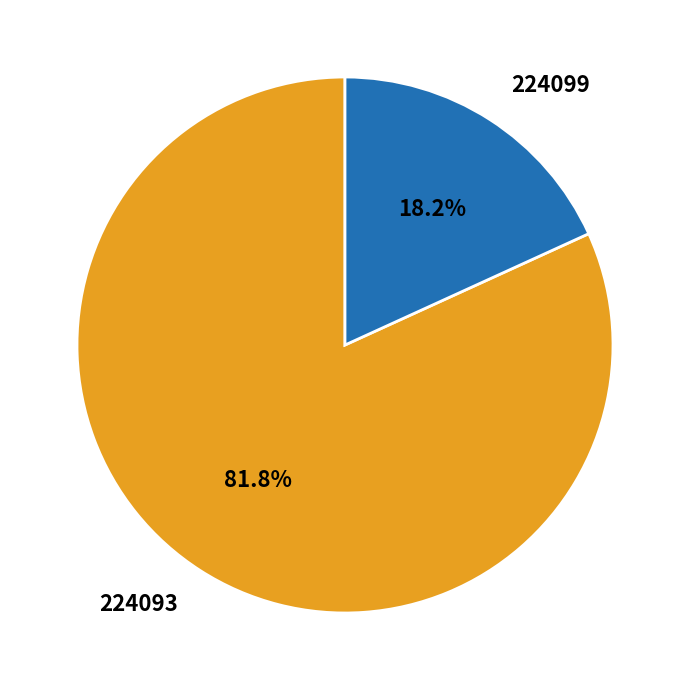

Combined, do 224093 and 224099 account for over 50%?

Yes